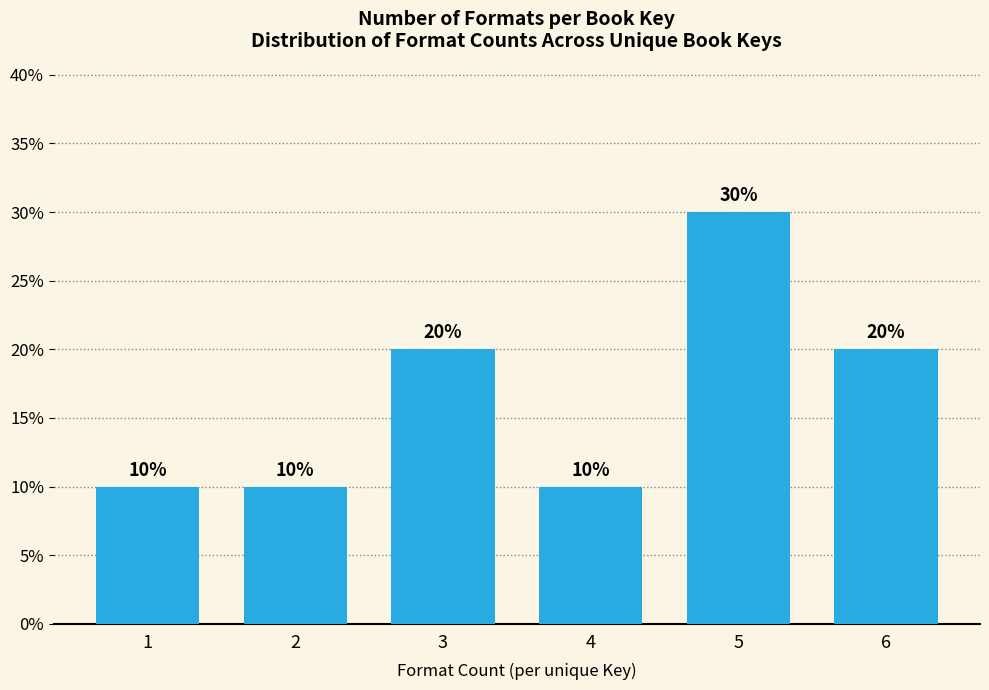

Reading left to right, list all the values displayed in this chart.

10	10	20	10	30	20